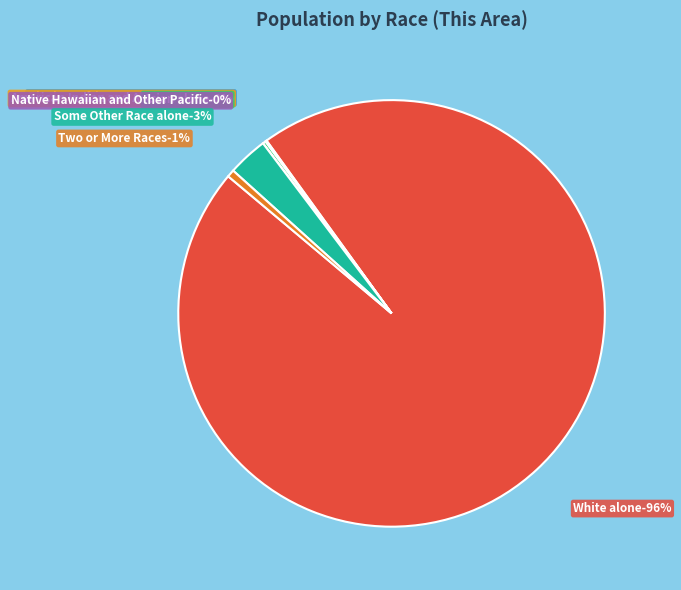

Is there any slice that represents more than half of the pie?

Yes